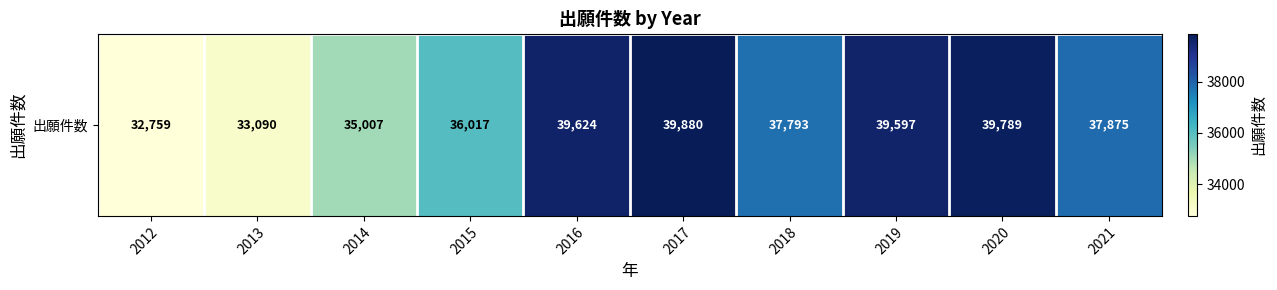

What is the average value?

37143